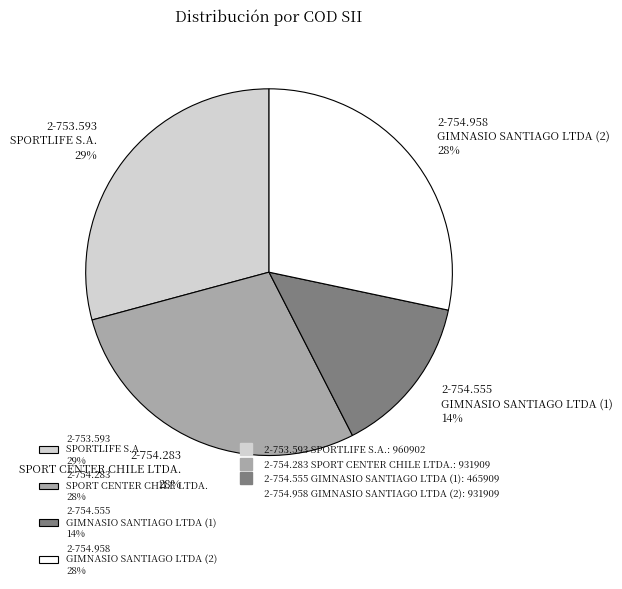

To the nearest percent, what is the average slice percentage?

25%